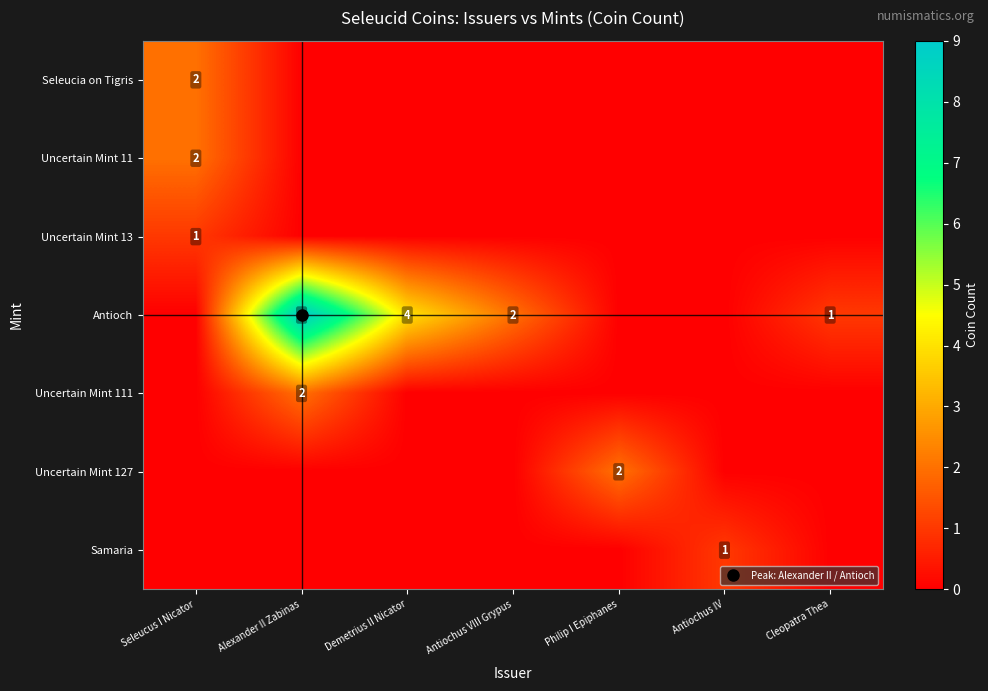

Between Antiochus VIII Grypus and Cleopatra Thea, which series saw the biggest shift?

Antioch